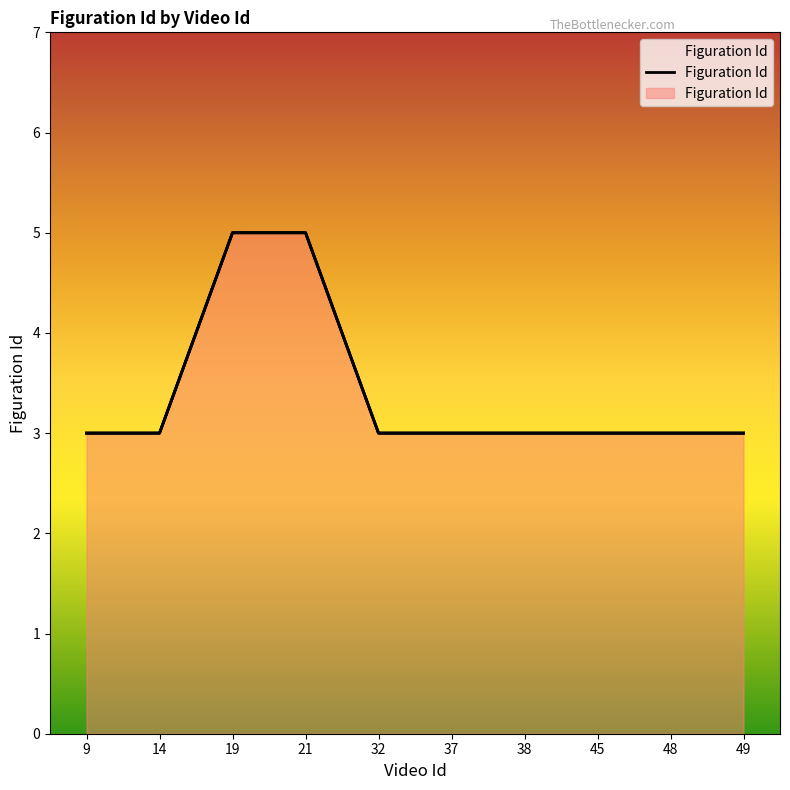

Reading left to right, extract all data points from this chart.

9=3	14=3	19=5	21=5	32=3	37=3	38=3	45=3	48=3	49=3